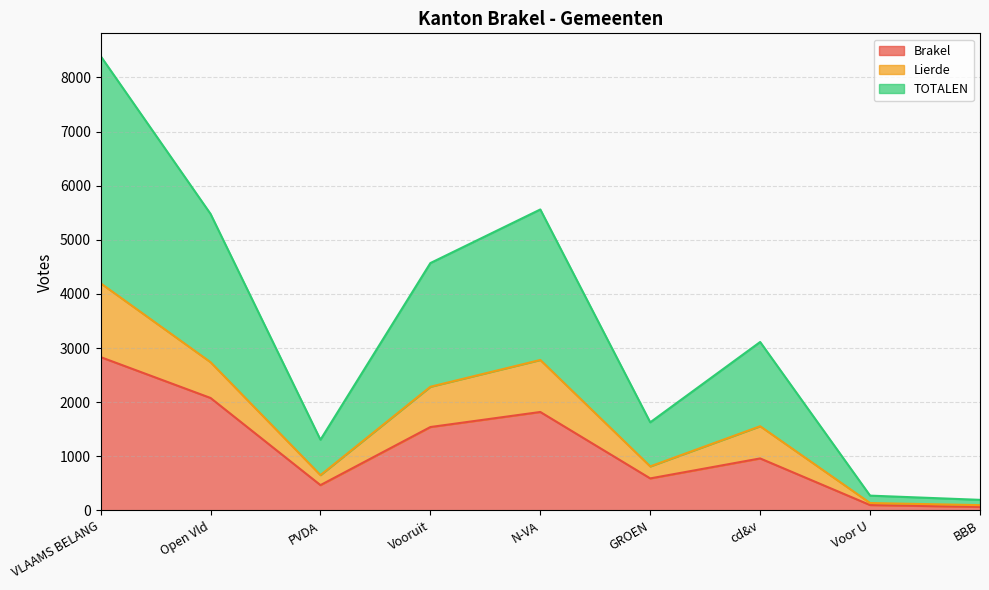

Which label corresponds to the largest value in the chart?

VLAAMS BELANG